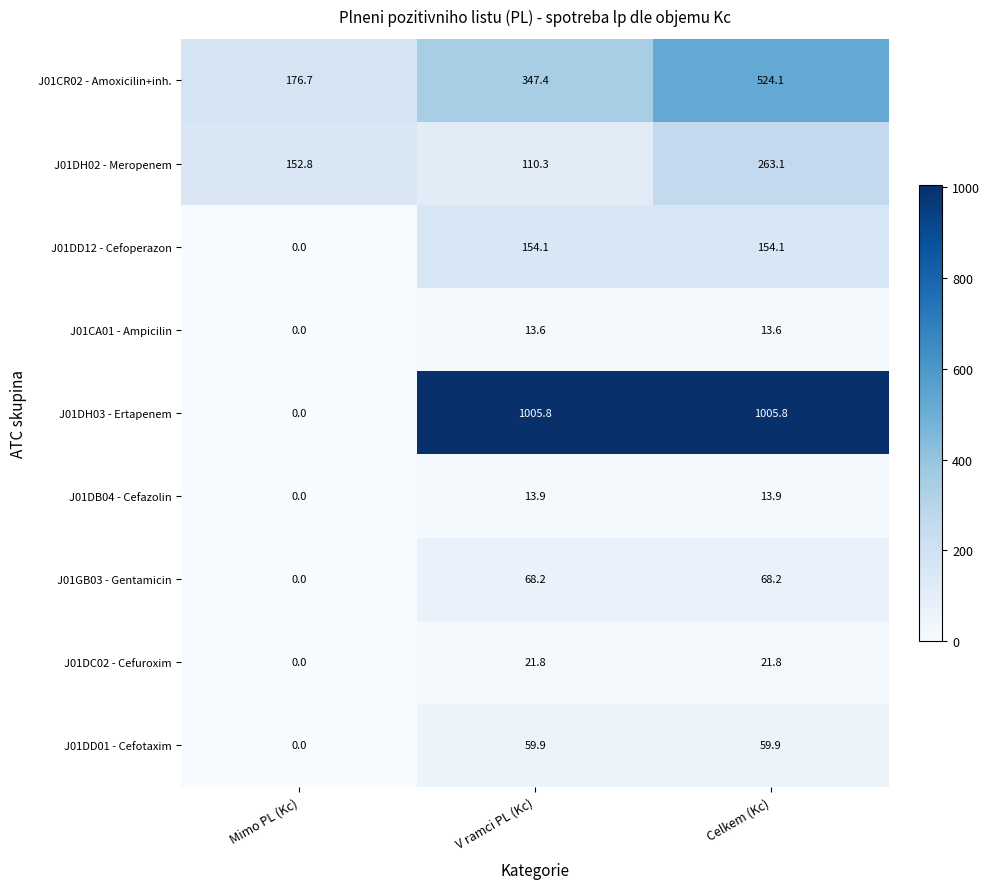

At V ramci PL (Kc), list the series in order from largest to smallest.

J01DH03 - Ertapenem, J01CR02 - Amoxicilin+inh., J01DD12 - Cefoperazon, J01DH02 - Meropenem, J01GB03 - Gentamicin, J01DD01 - Cefotaxim, J01DC02 - Cefuroxim, J01DB04 - Cefazolin, J01CA01 - Ampicilin